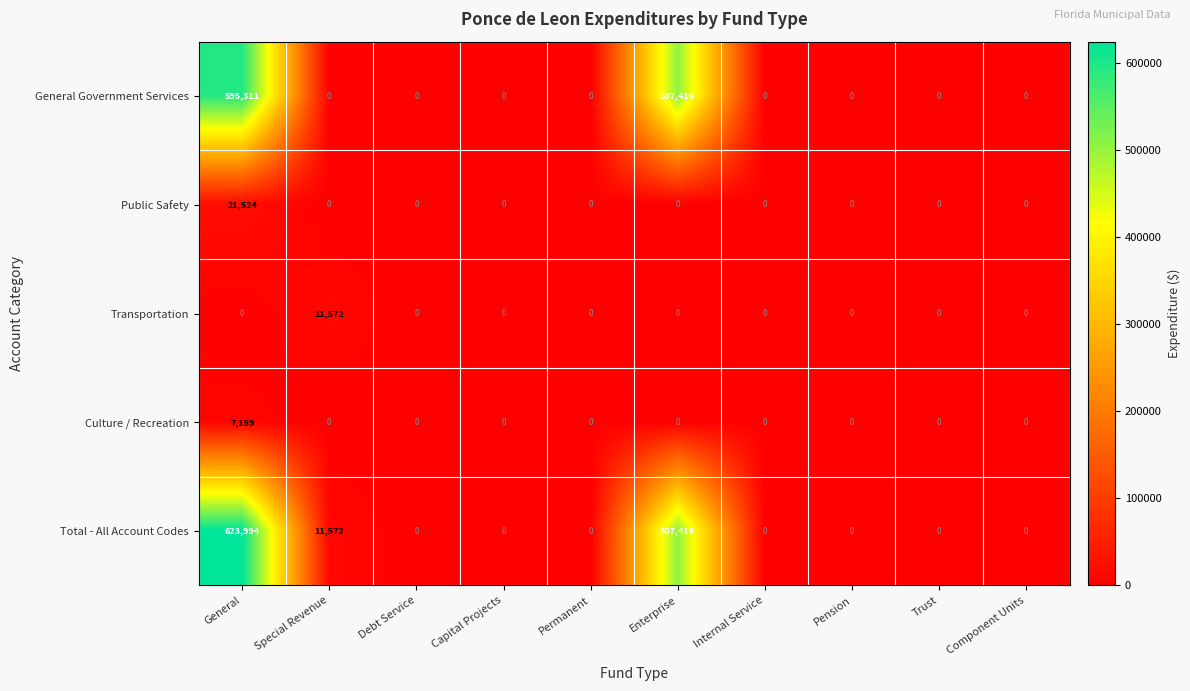

Which series has the widest spread of values?

Total - All Account Codes